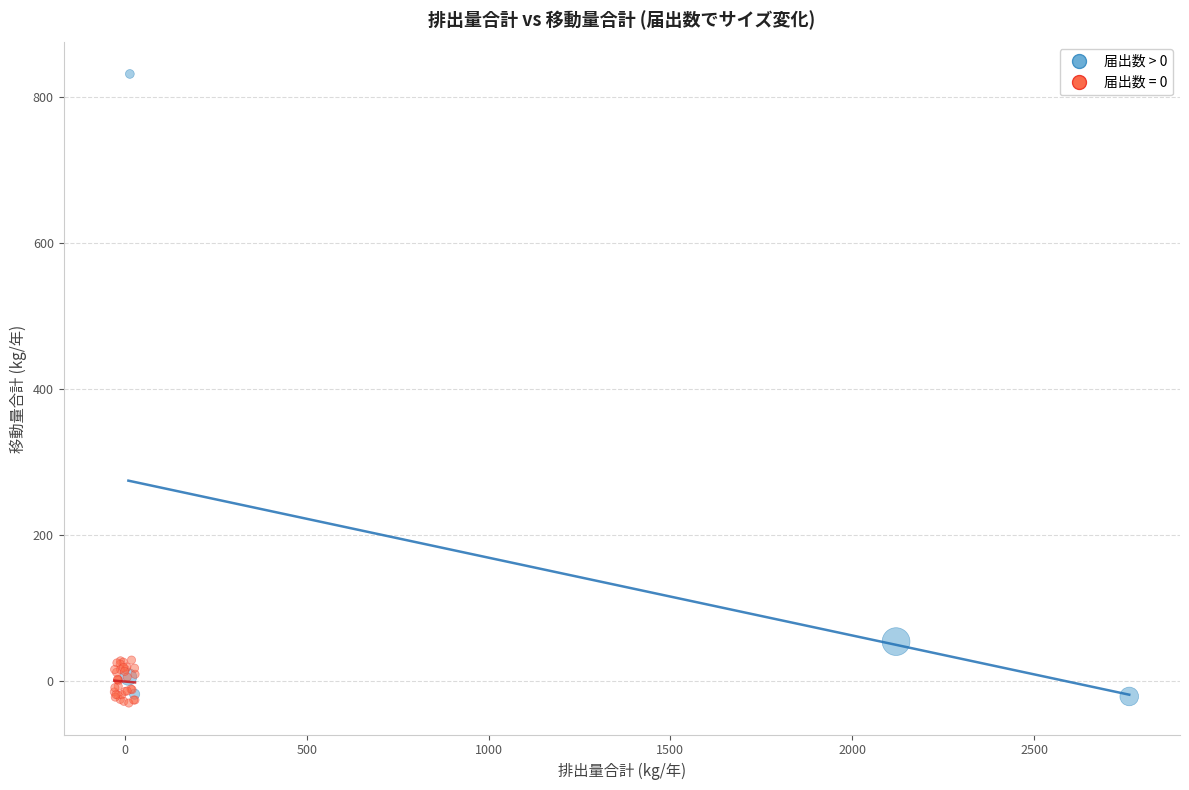

Which series has the widest spread of Y values?

届出数 > 0